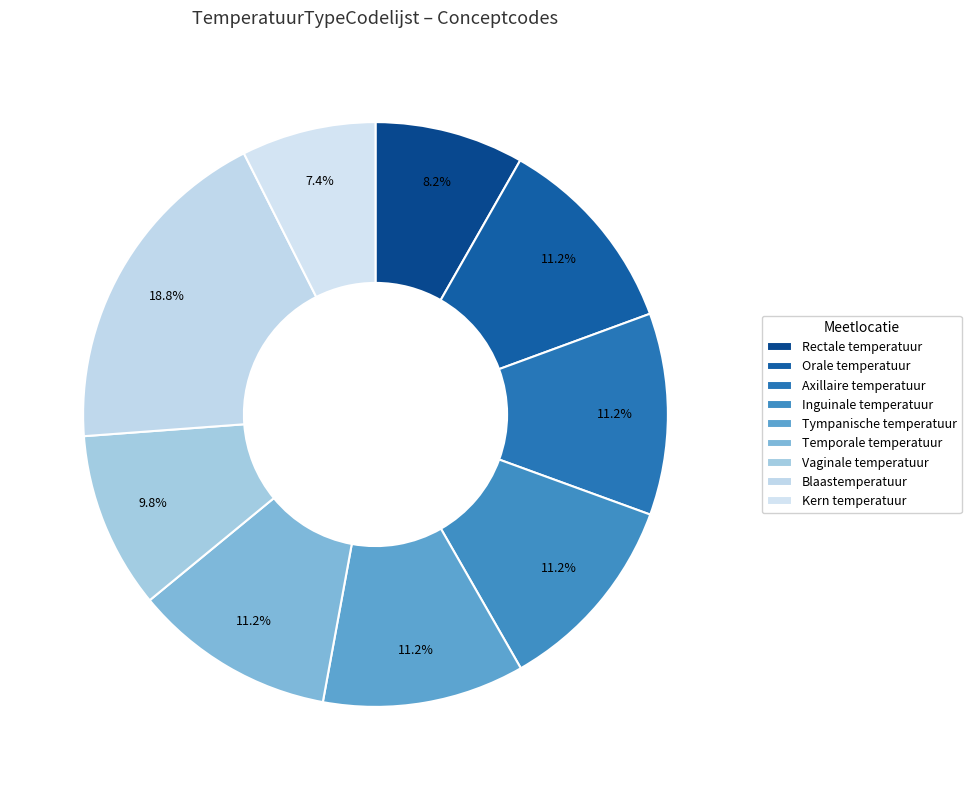

What is the largest slice in the pie chart?

Blaastemperatuur